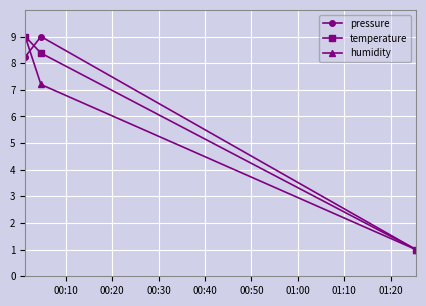

What is the lowest value of the temperature series?

1.0